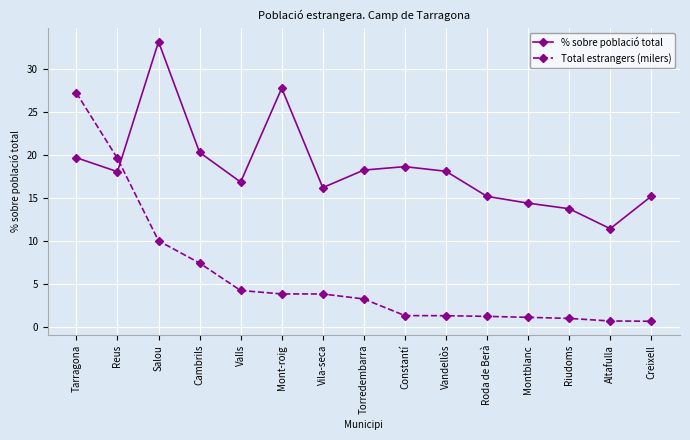

Which series has the widest spread of values?

Total estrangers (milers)